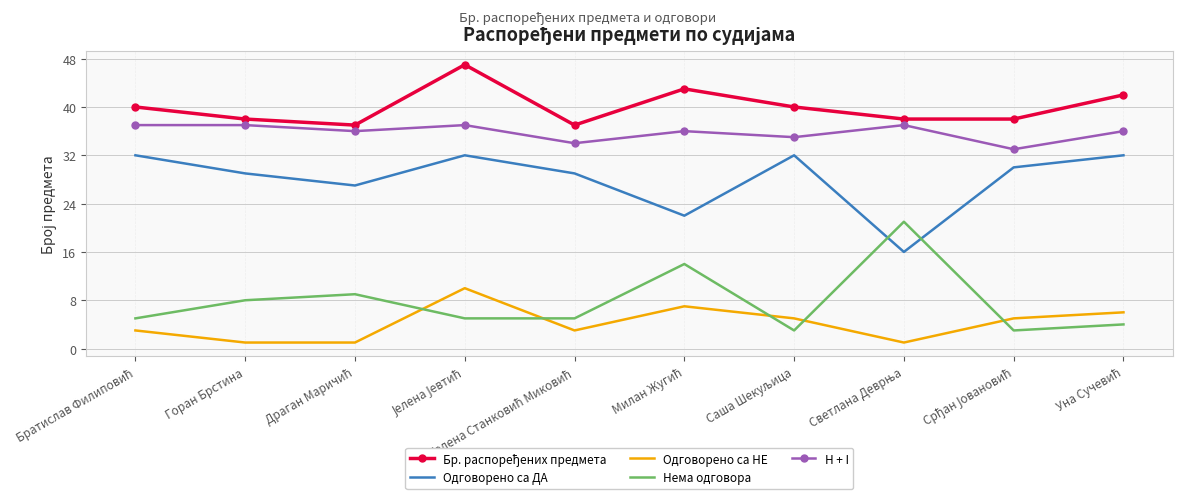

The value of Нема одговора at Горан Брстина is 8. True or false?

True